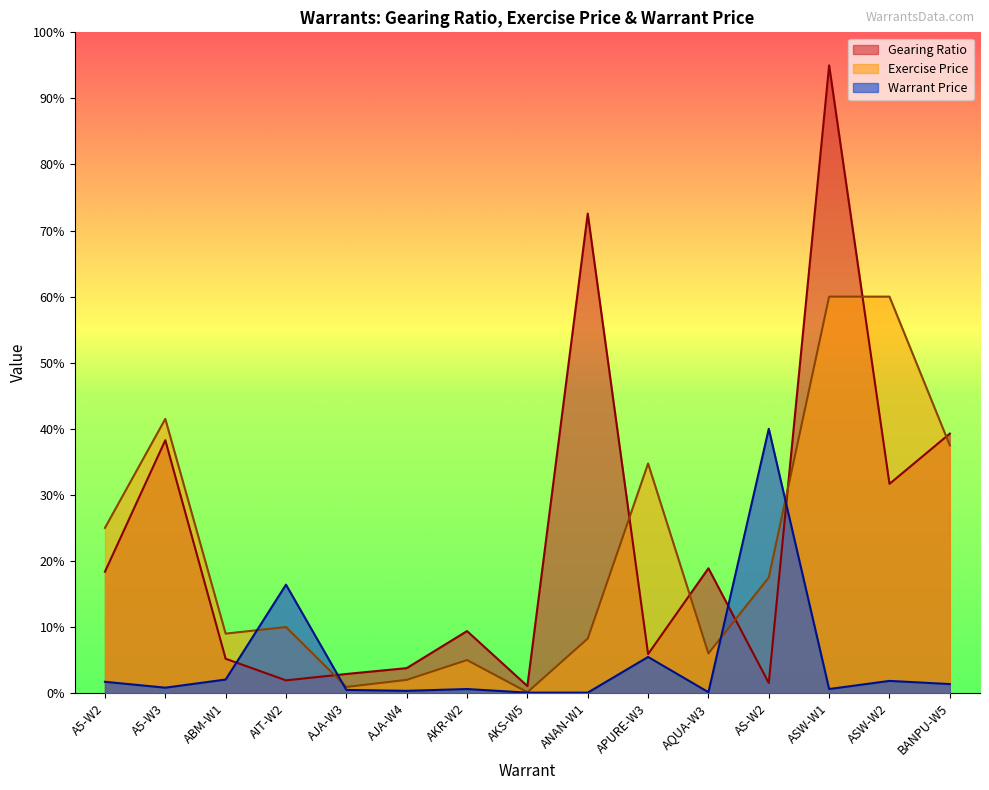

At which category does the chart reach its peak across all series?

ASW-W1